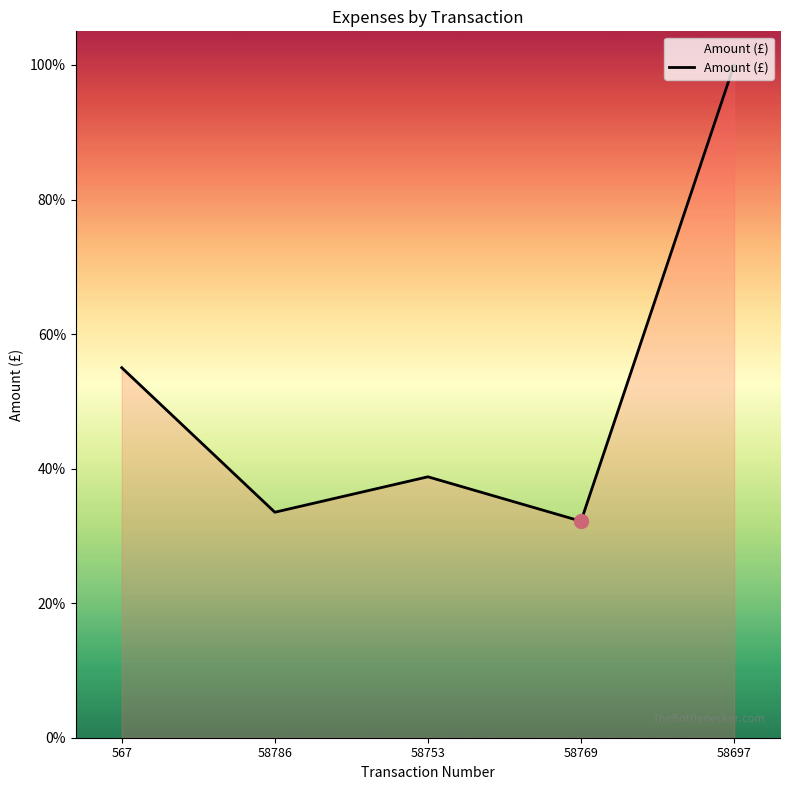

Which has a higher value, 567 or 58786?

567